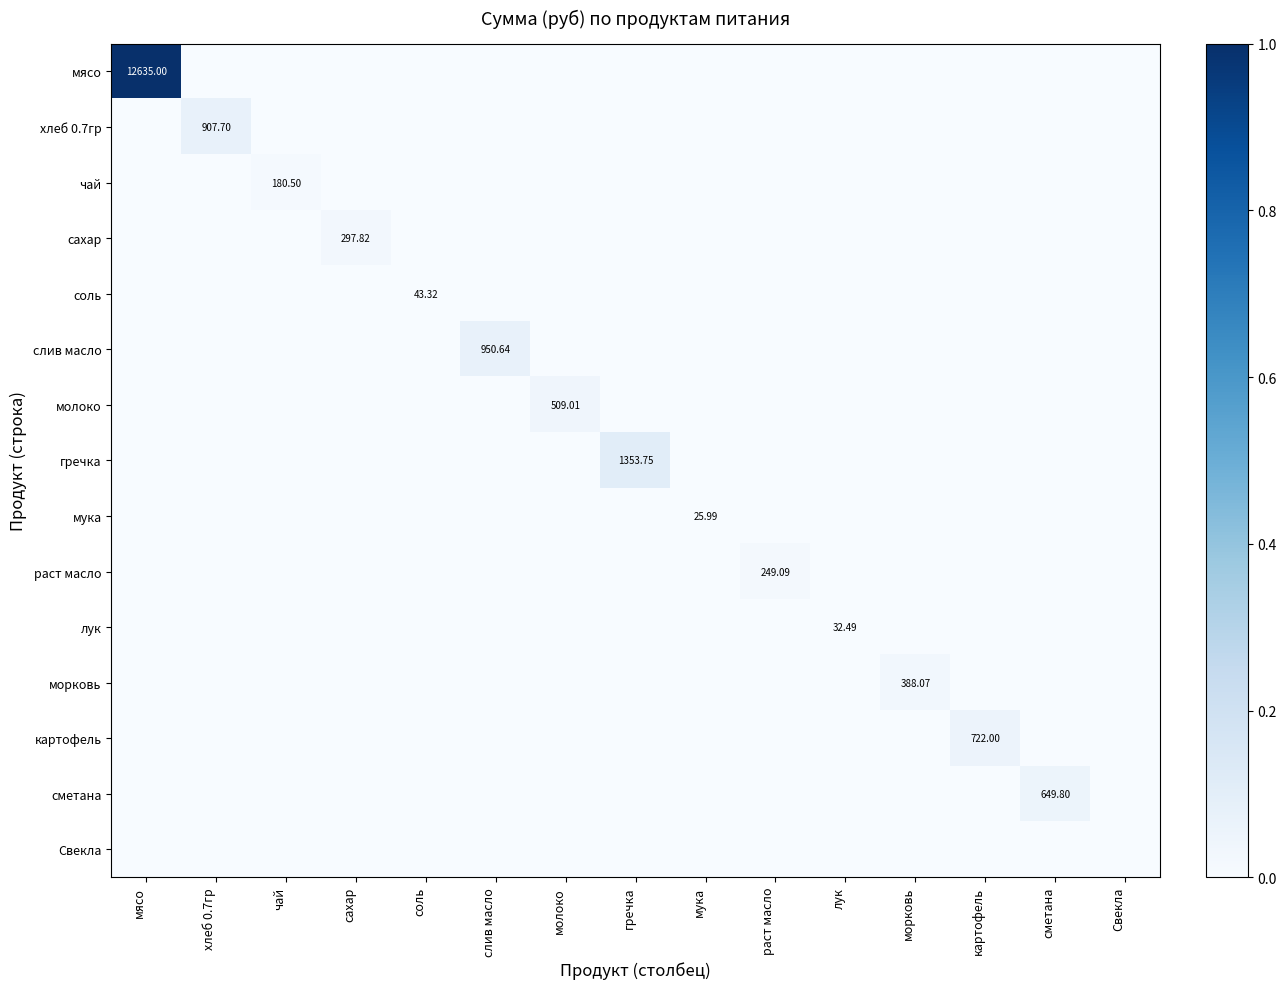

What is the spread (max minus min) of values at гречка?

0.1